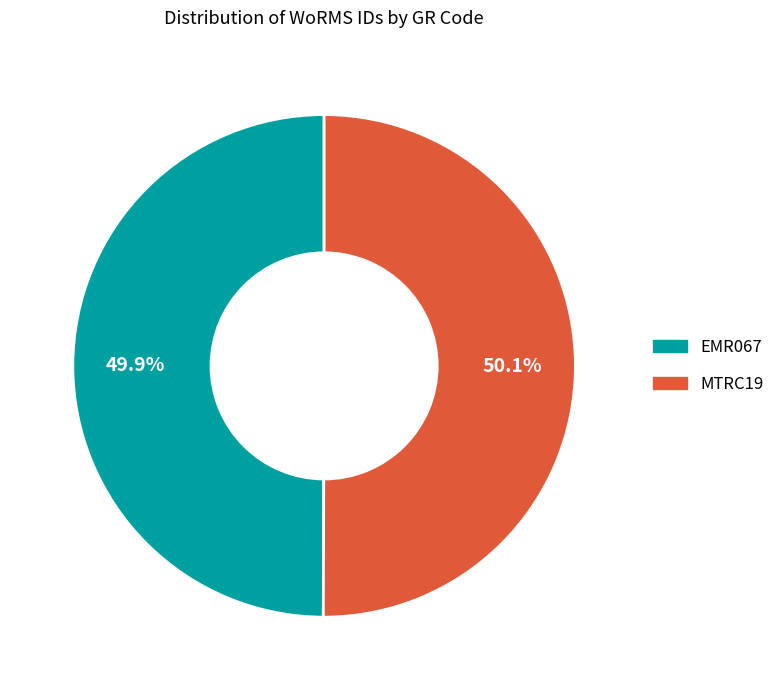

Is there a majority slice in this chart?

Yes